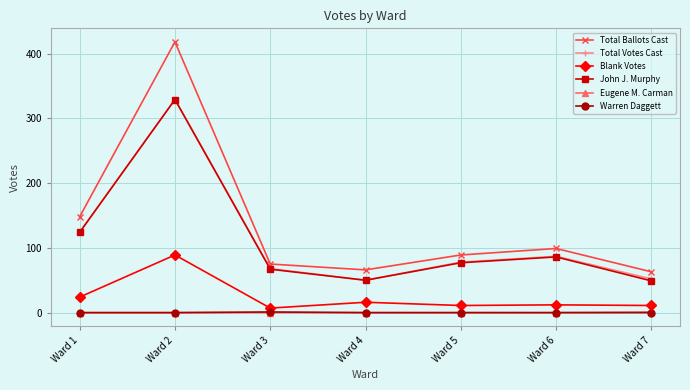

What is the total value across all series at Ward 5?

255